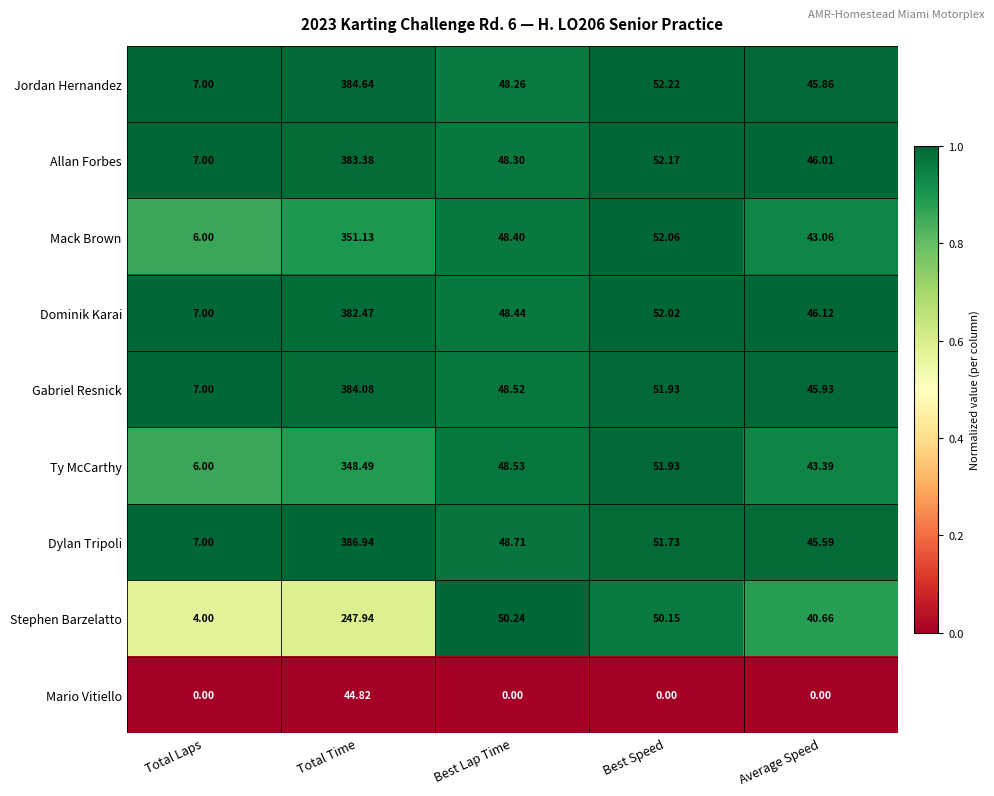

What is the spread (max minus min) of values at Average Speed?

46.1